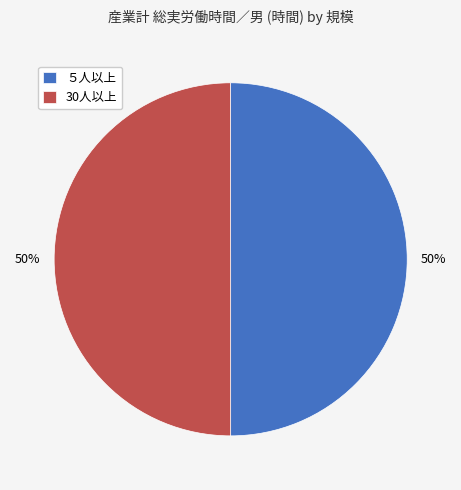

Do ５人以上 and 30人以上 together represent more than half of the pie?

Yes